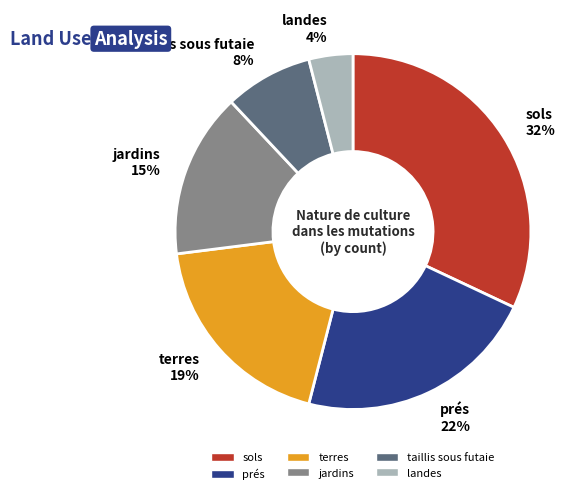

To the nearest percent, what portion does sols represent?

32%